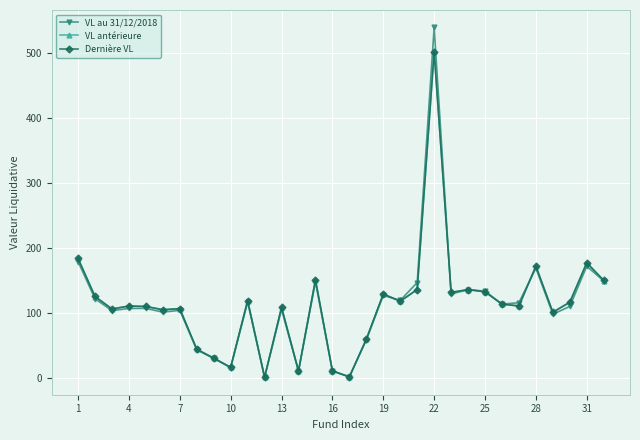

Rank the series by their average value, from highest to lowest.

Dernière VL, VL antérieure, VL au 31/12/2018